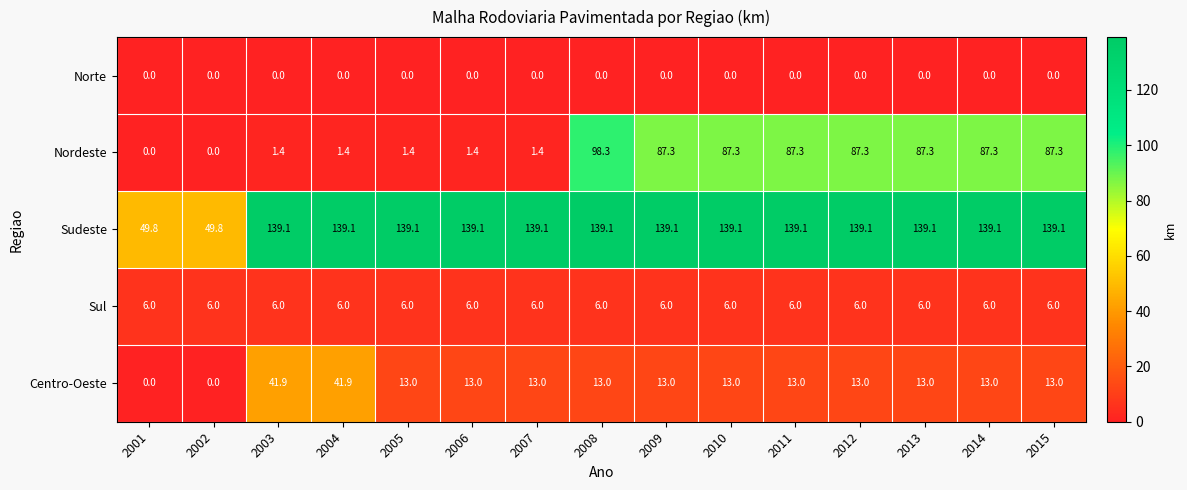

Rank the series by their maximum value, from highest to lowest.

Sudeste, Nordeste, Centro-Oeste, Sul, Norte